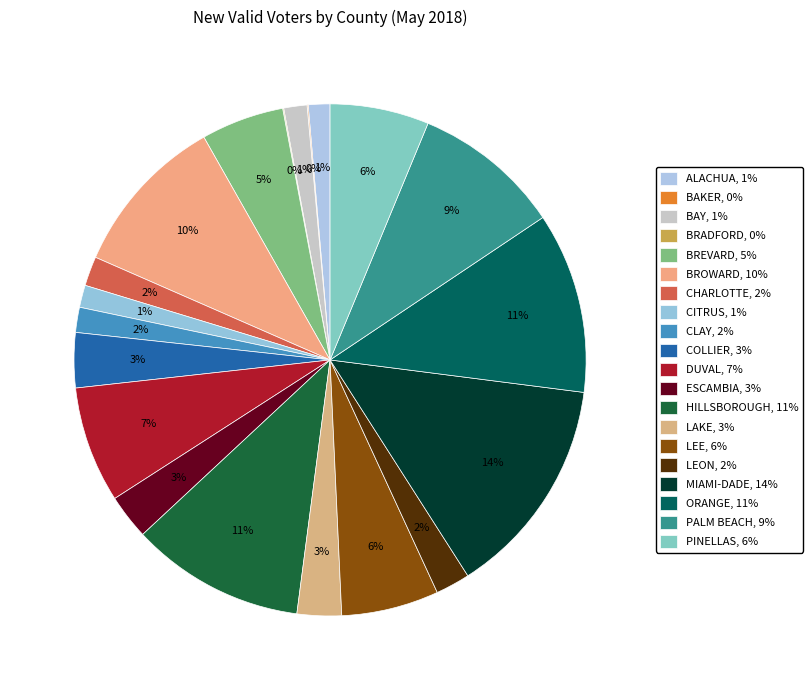

What portion of the pie excludes ESCAMBIA?

97.2%